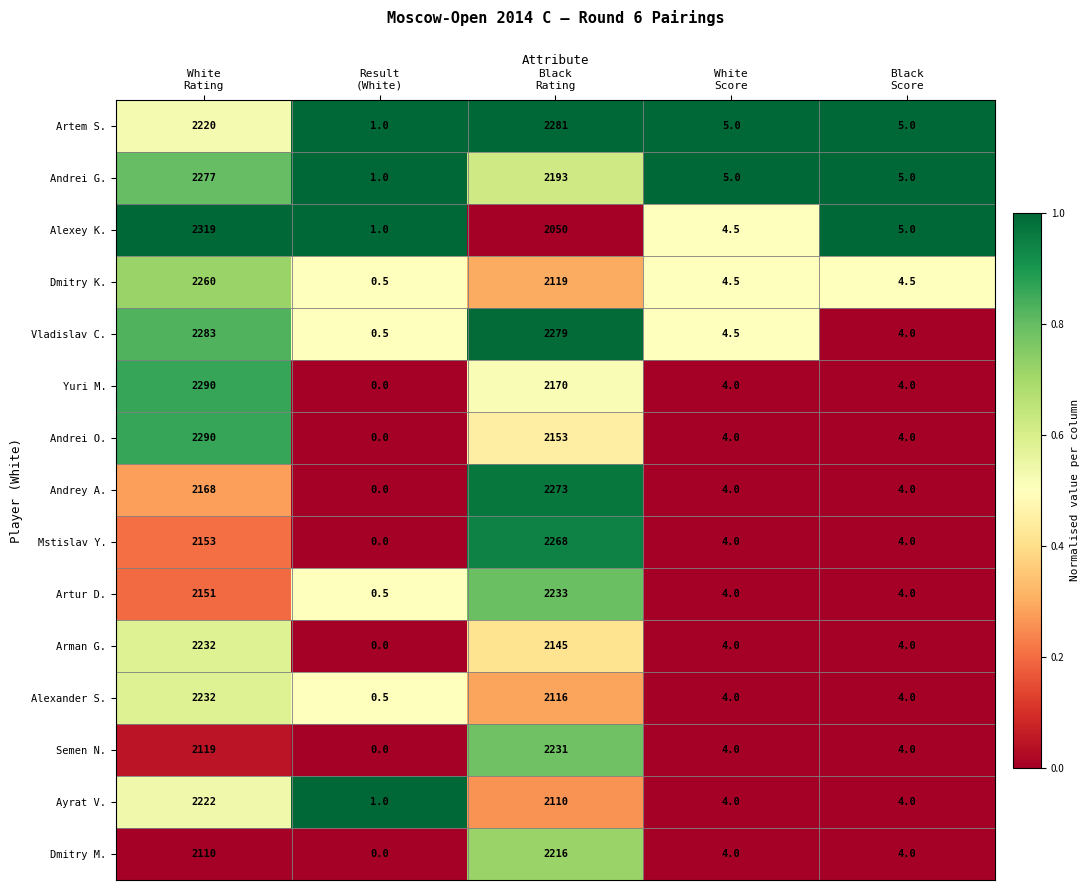

What is the difference between the highest and lowest values at White
Rating?

209.0